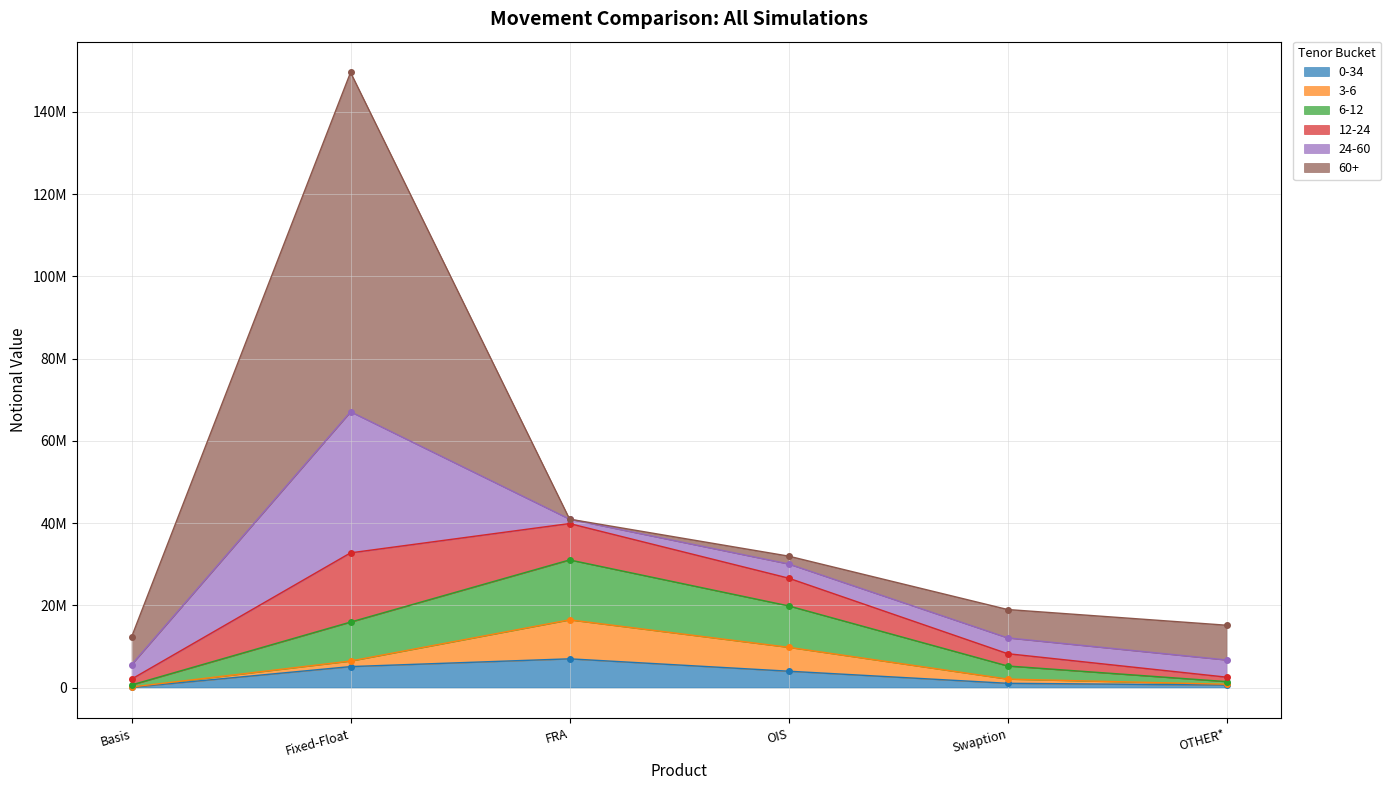

Is the value of 12-24 at Fixed-Float greater than the value of 0-34 at OTHER*?

Yes